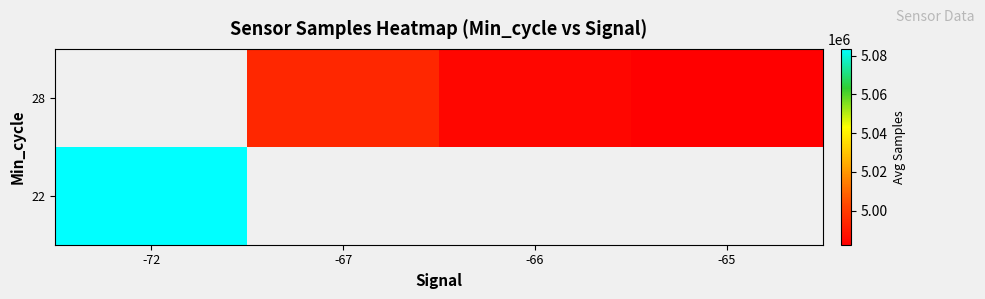

What is the greatest value displayed?

5083489.0